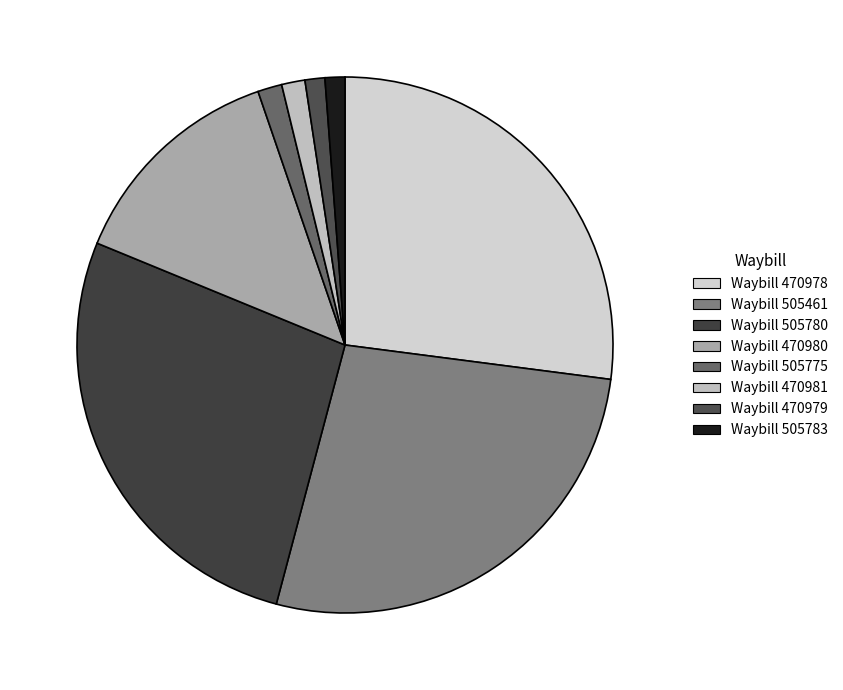

To the nearest percent, what is the combined percentage of Waybill 505461 and Waybill 470978?

54%